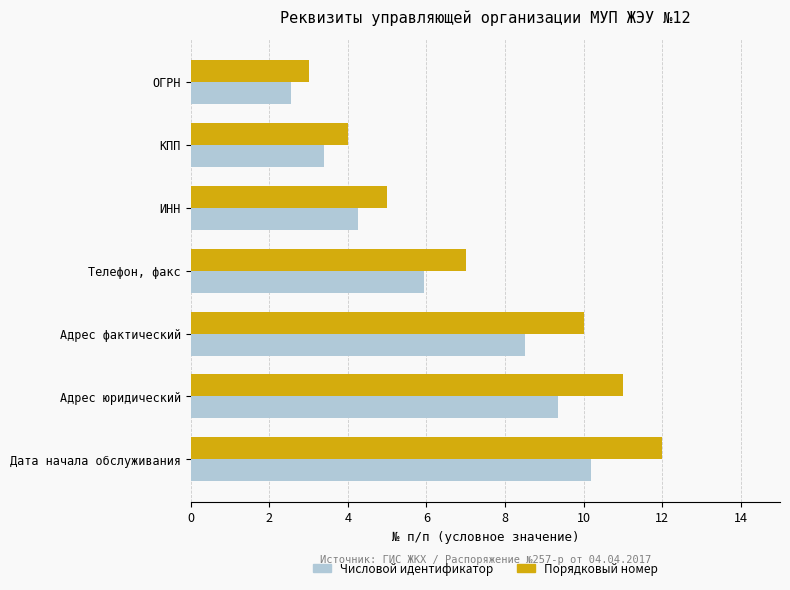

What is the maximum value for Числовой идентификатор?

10.2